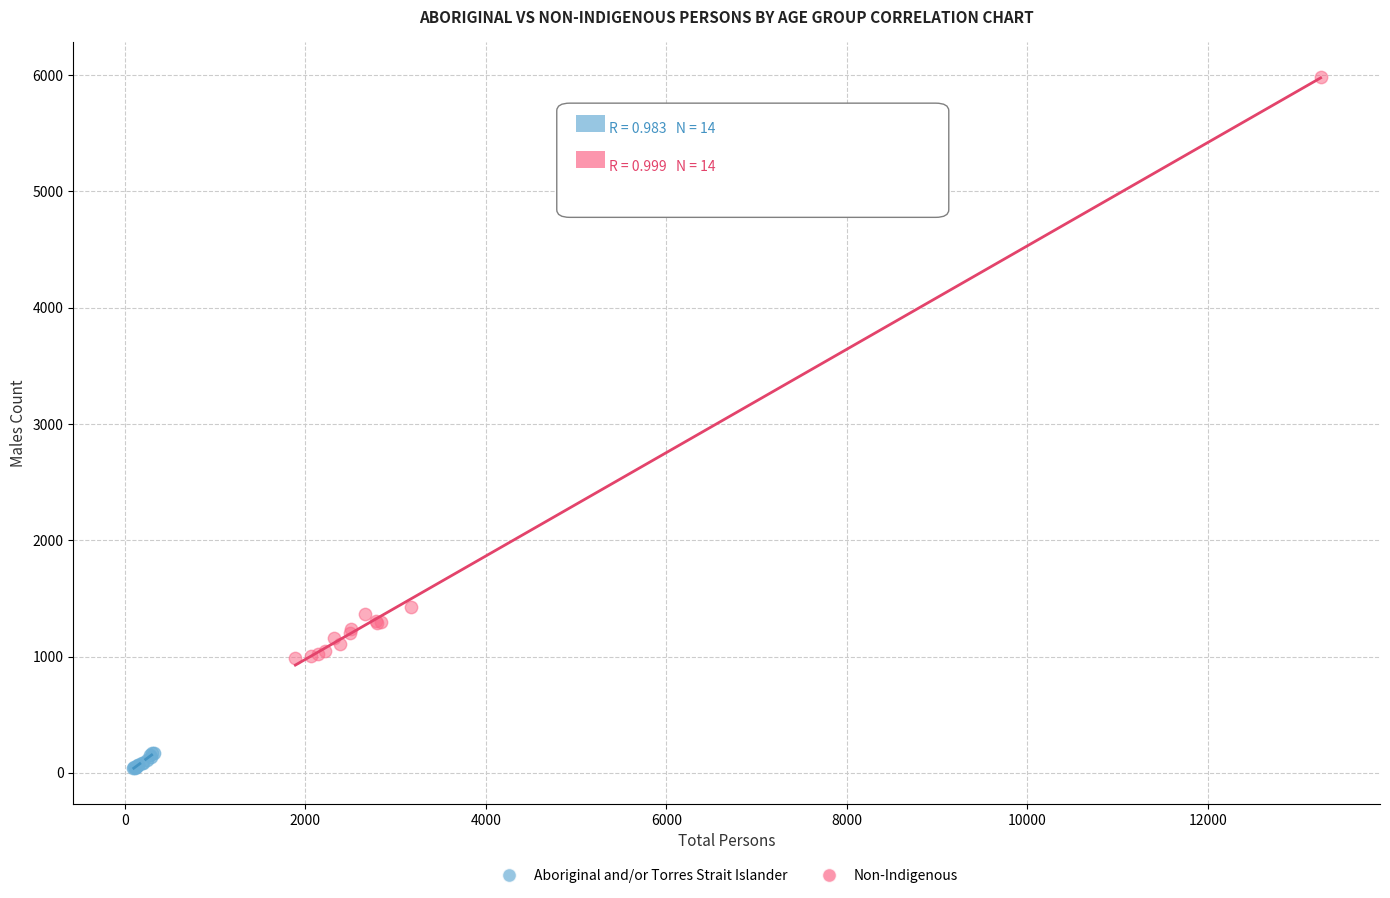

Which series contains the highest Y value?

Non-Indigenous